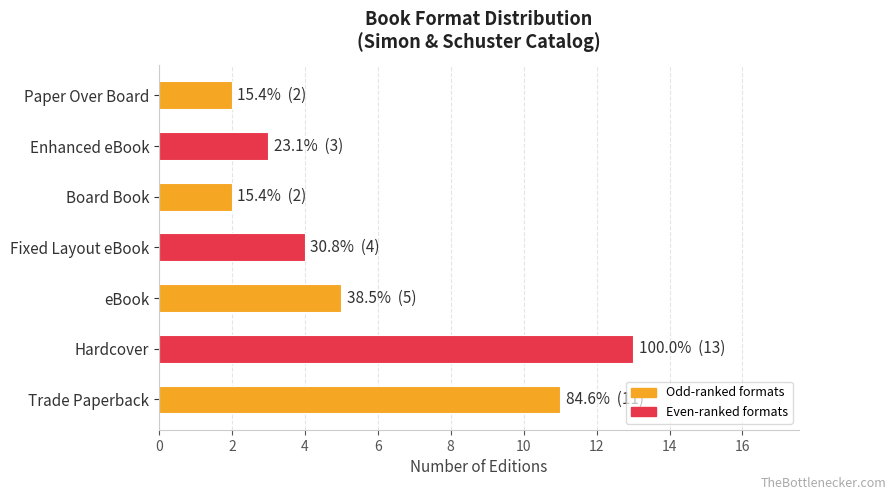

What is the greatest value displayed?

13